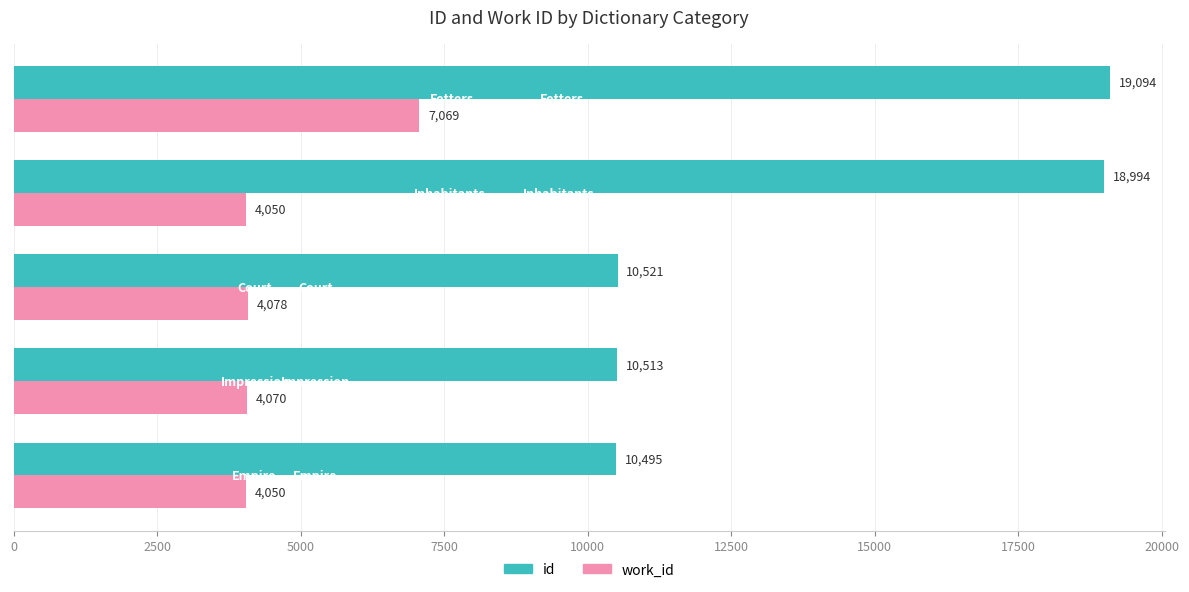

What is the difference between the maximum and minimum values in the id series?

8599